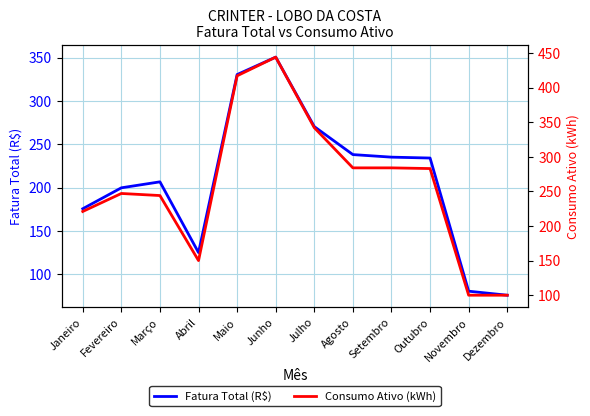

What is the maximum value shown in the chart?

444.0